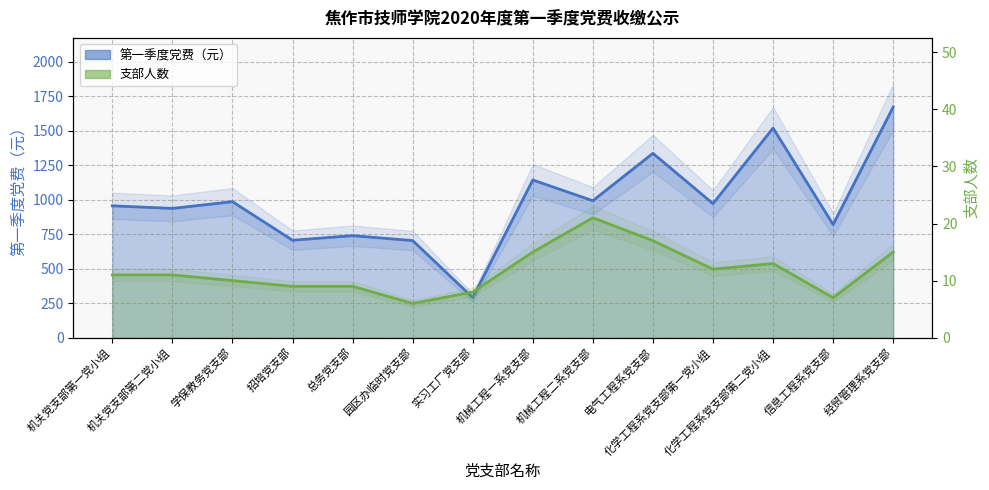

List the series in order of their overall mean, lowest first.

支部人数, 第一季度党费（元）